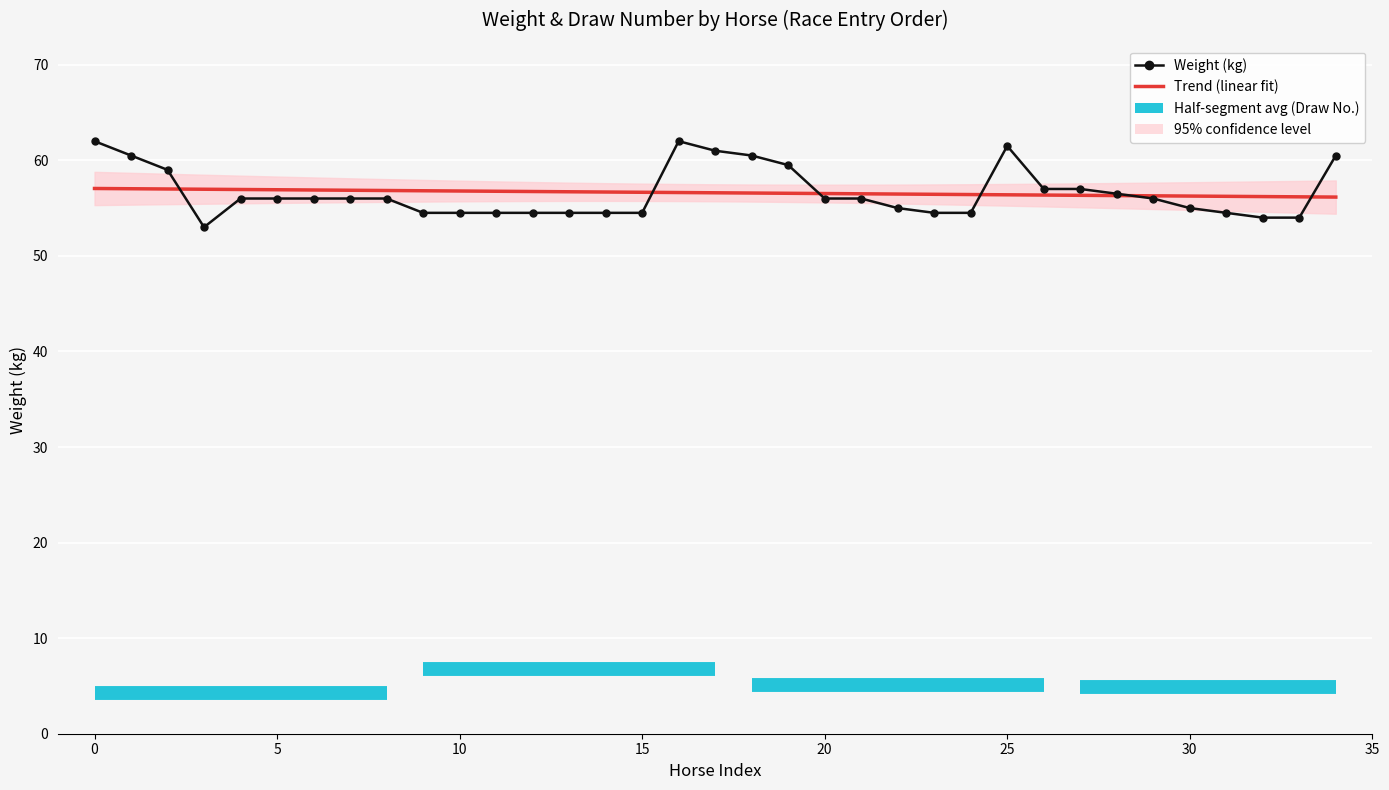

True or false: Trend (linear fit) has a value of 76.0 at 25.

False